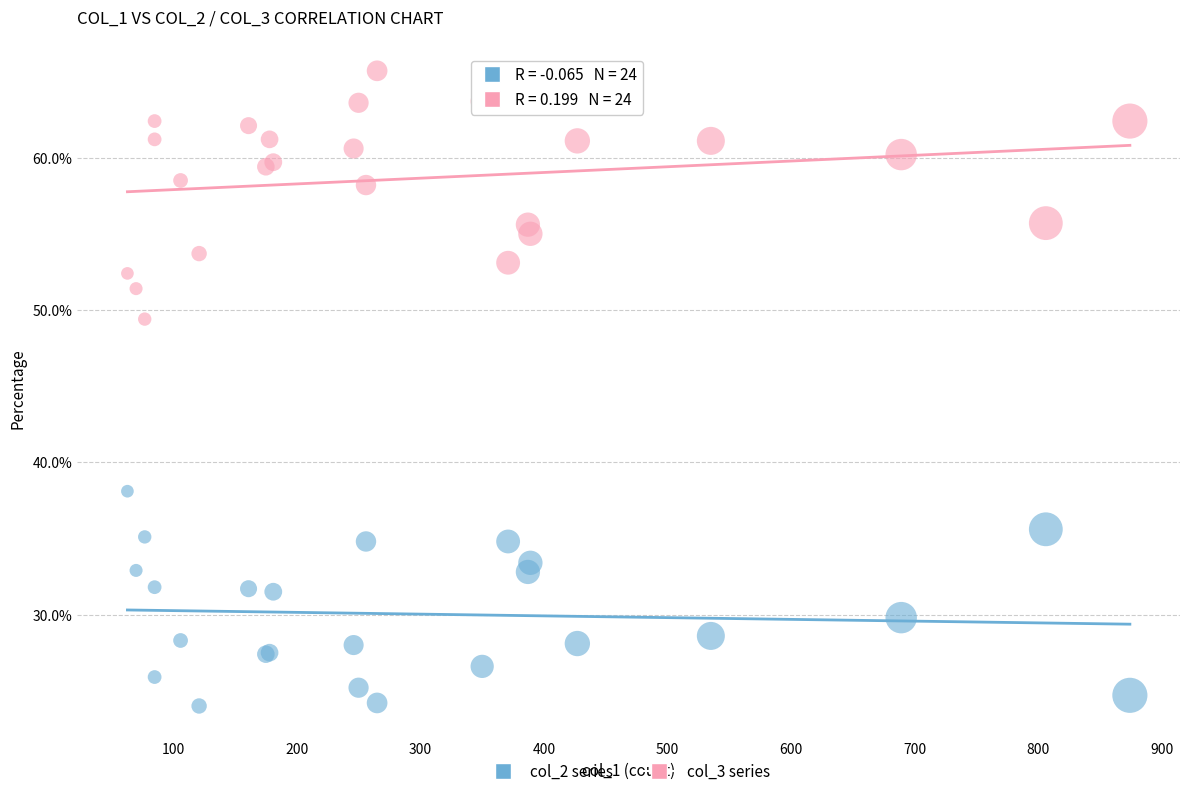

Across all series, what Y value is closest to 44?

49.4